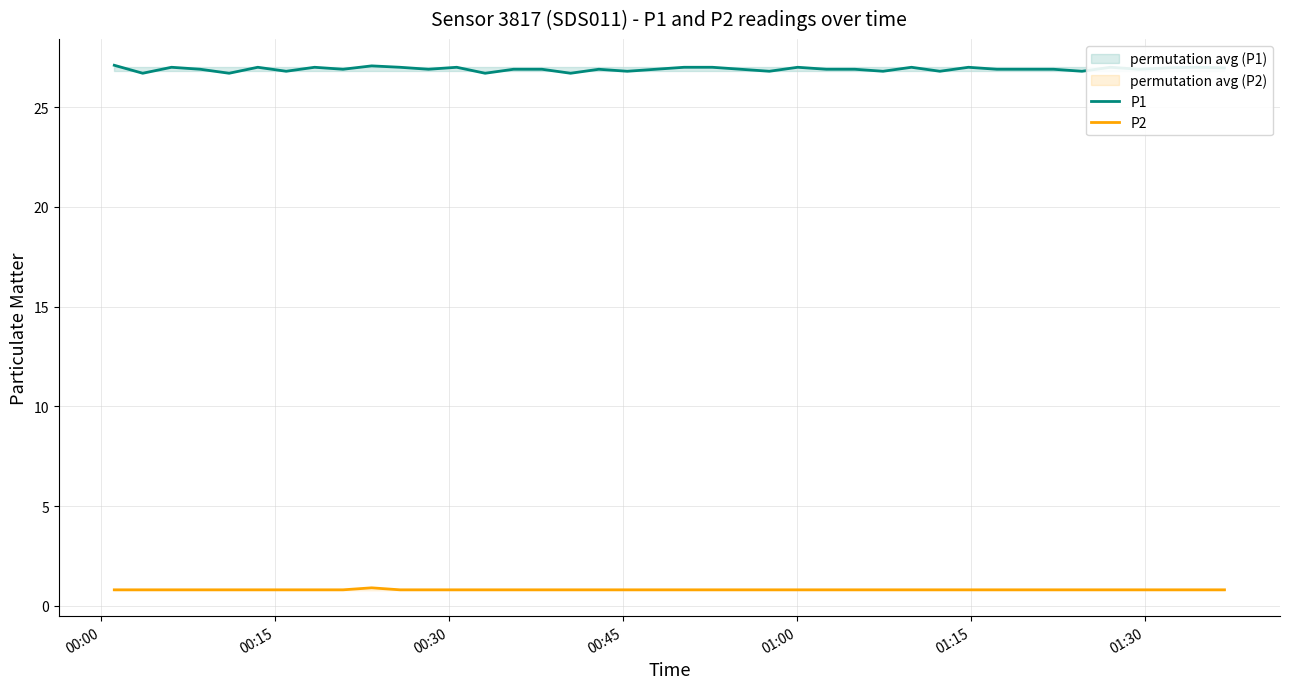

True or false: P1 and P2 cross at least once.

False